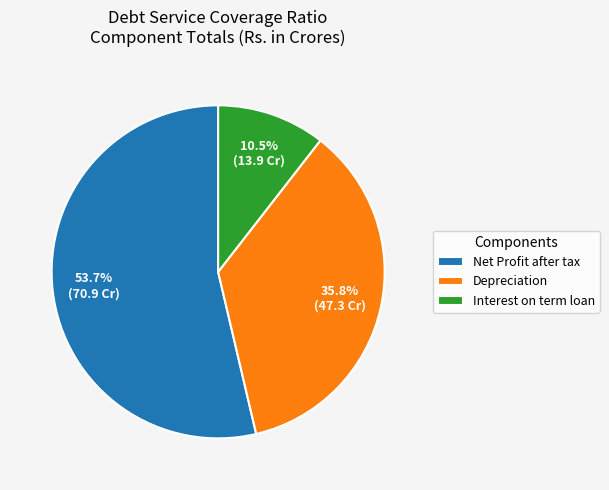

Is Depreciation the majority of the pie?

No